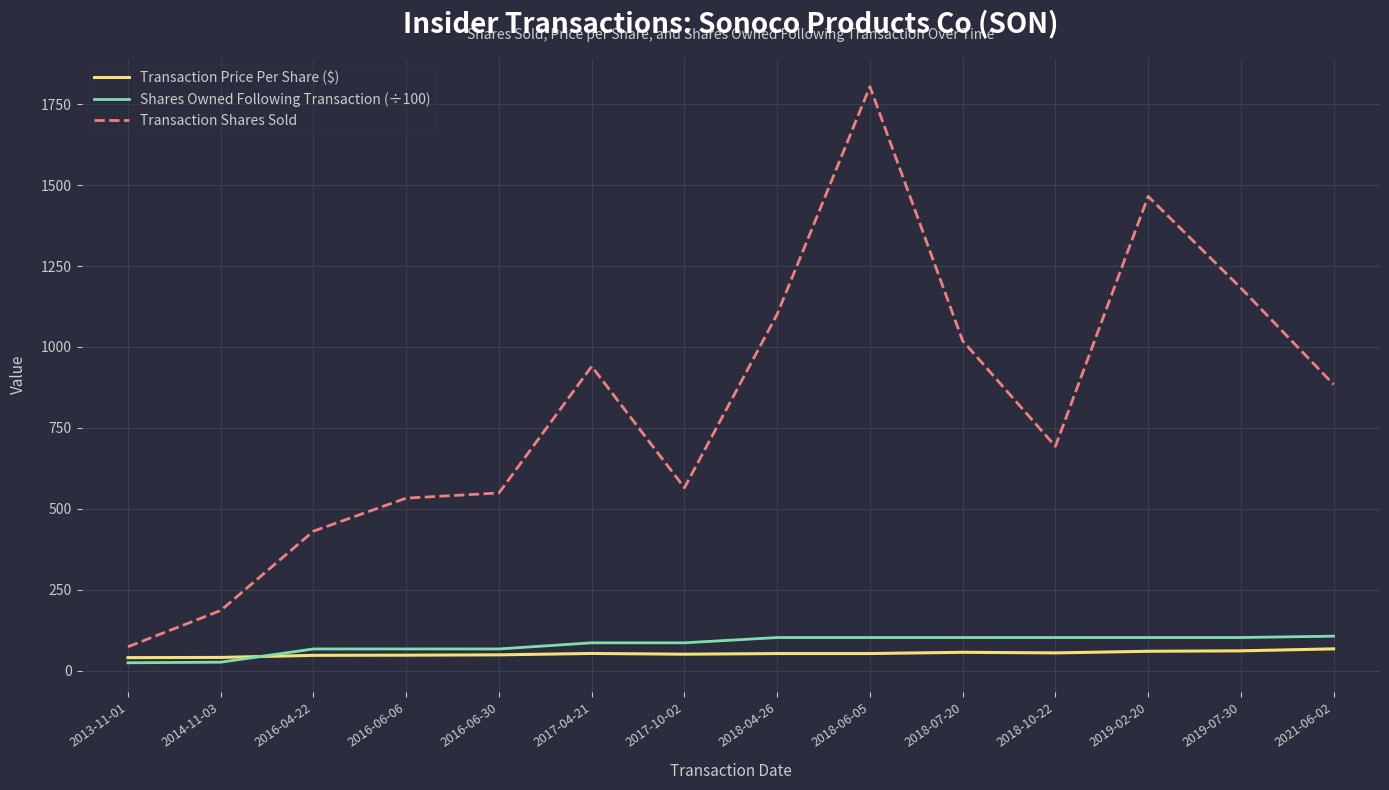

Is the value of Transaction Shares Sold at 2019-02-20 greater than the value of Transaction Price Per Share ($) at 2016-06-30?

Yes